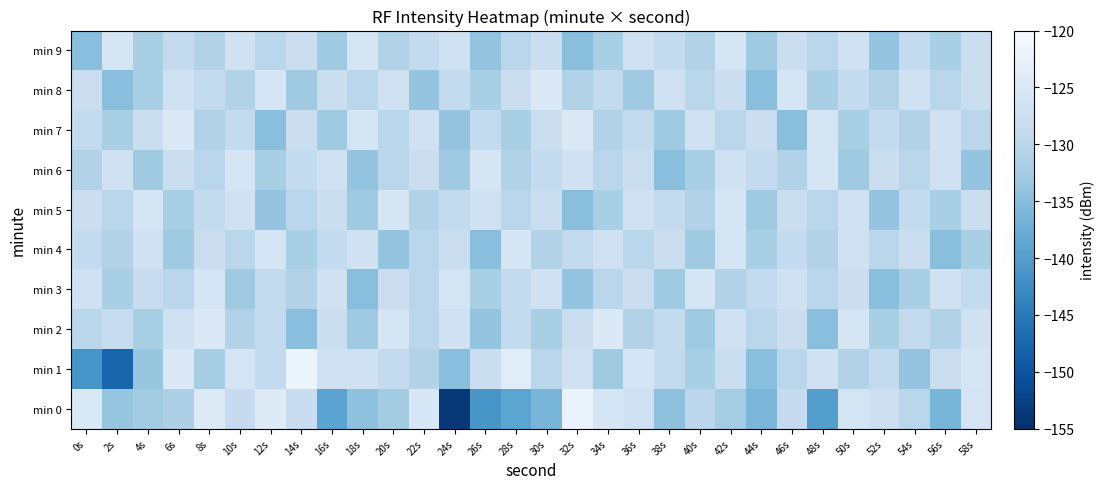

Which series changed the most between 46s and 58s?

min 7